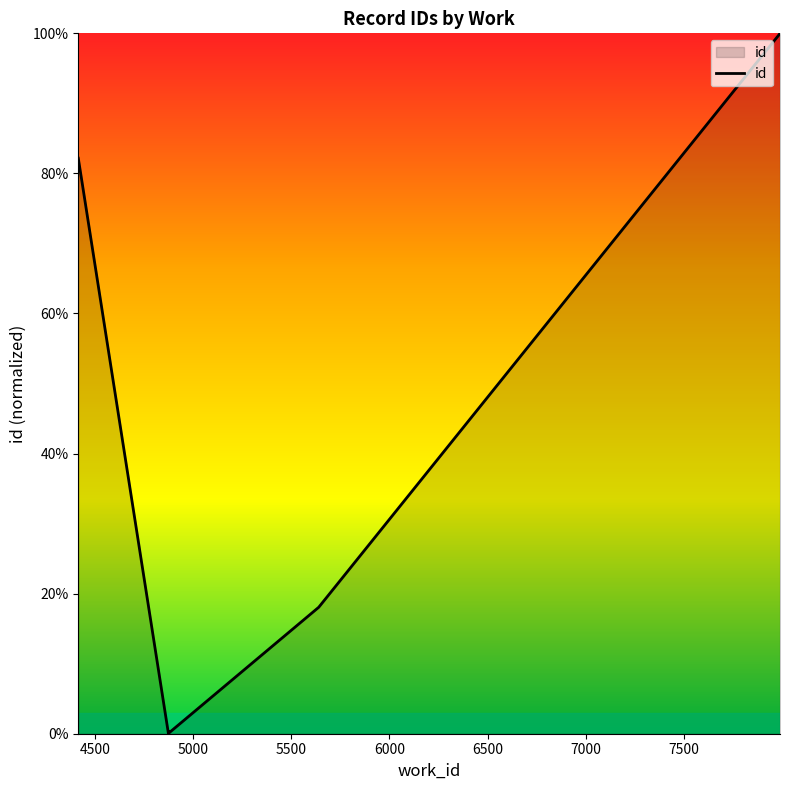

How many values are below 18?

3